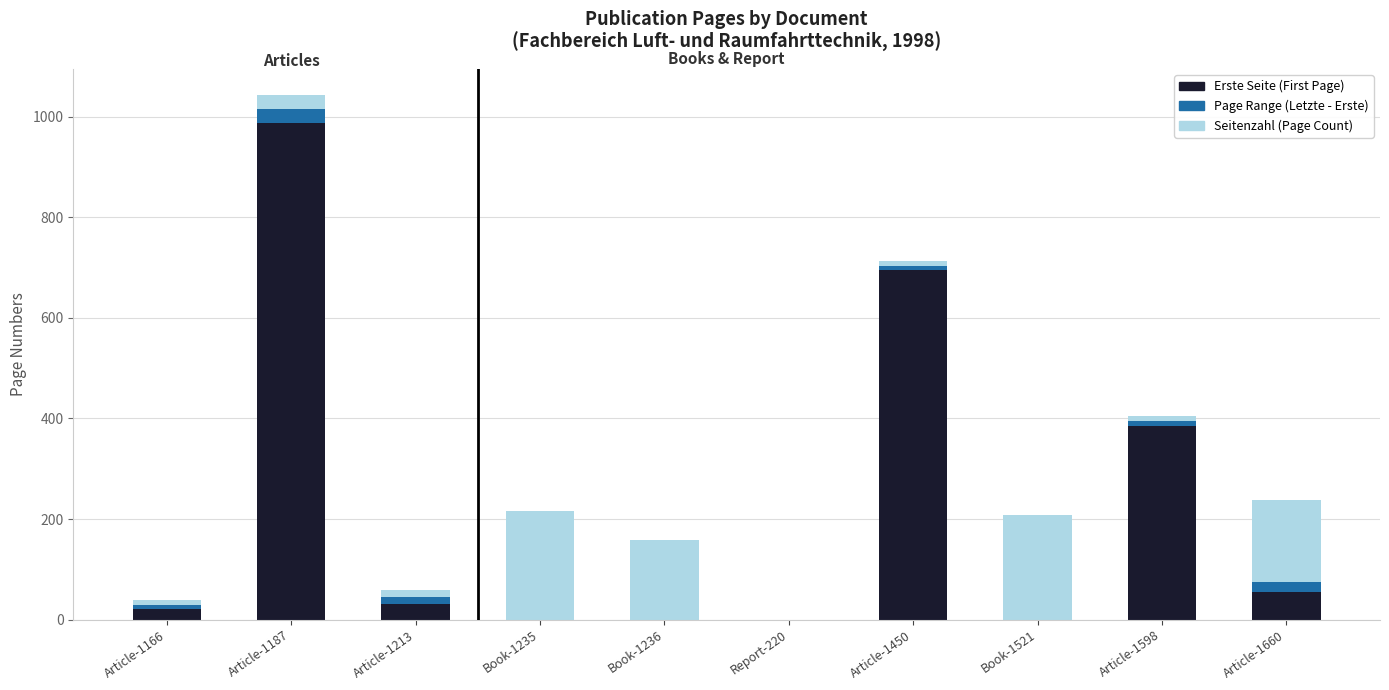

The Erste Seite (First Page) series shows 221 at Article-1187. True or false?

False